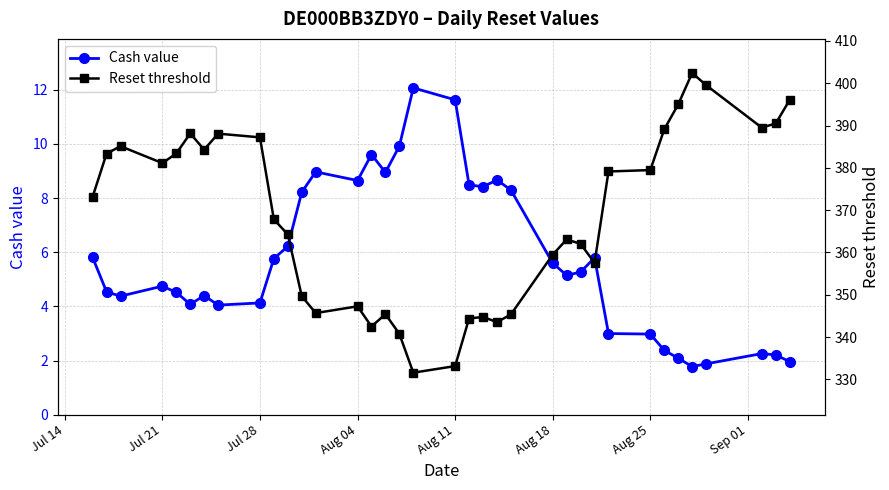

True or false: Cash value has more than 1 points higher than both neighbors.

True